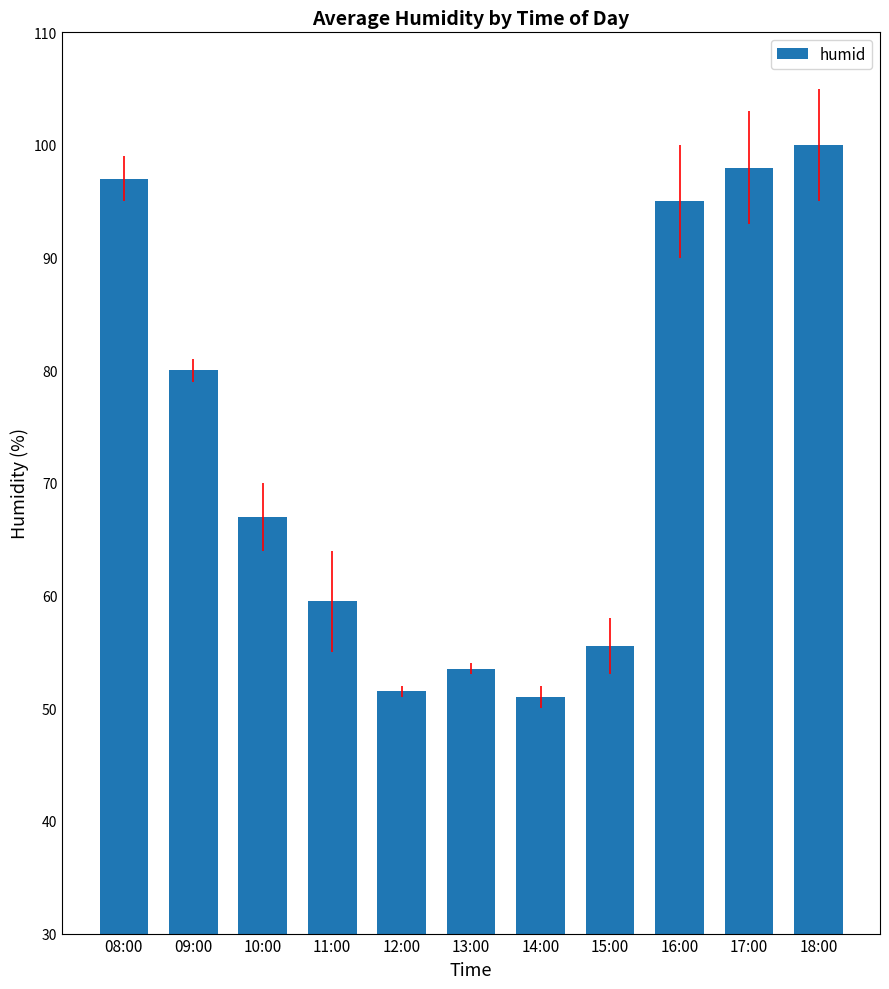

What is the smallest value displayed?

51.0